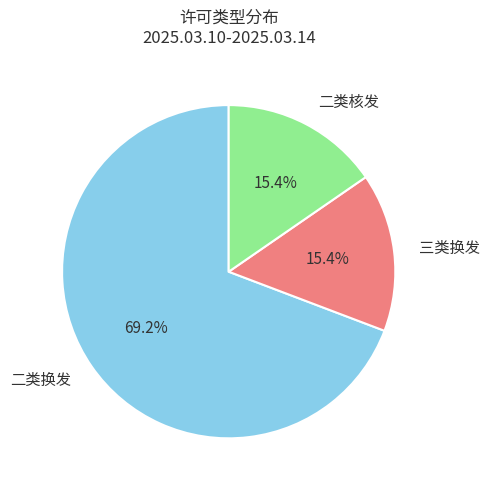

Combined, what portion of the pie is 二类换发 and 二类核发?

84.6%